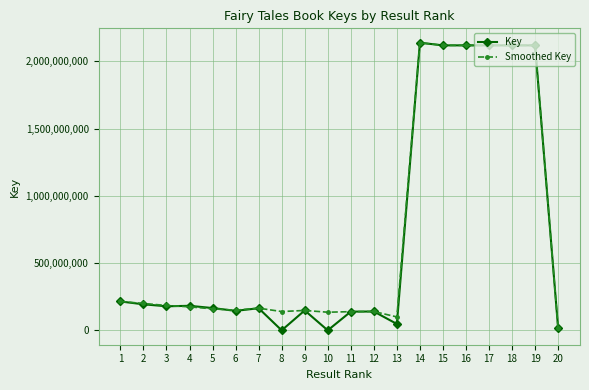

True or false: Smoothed Key has a value of 100000000 at 13.

True